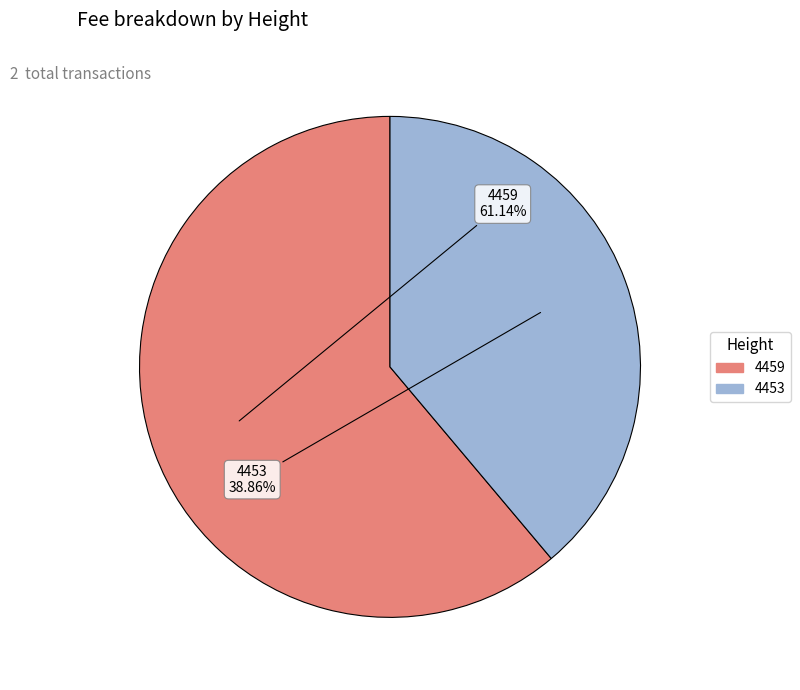

Does any single category account for the majority?

Yes